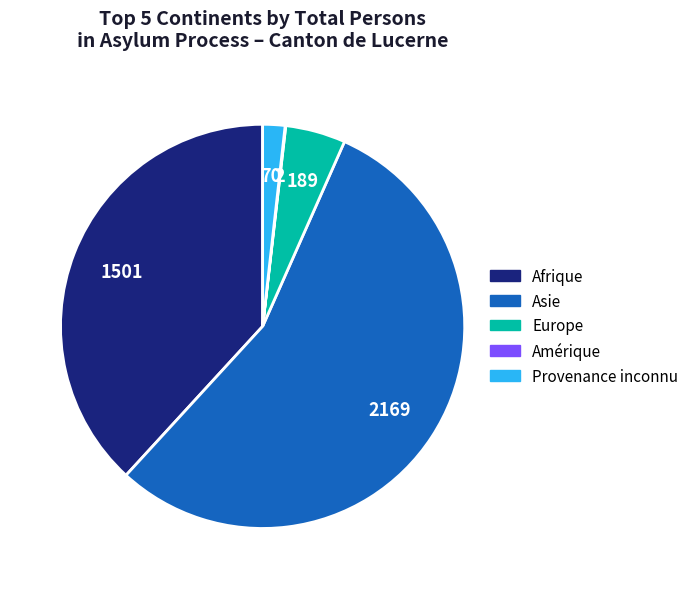

Which category accounts for the majority?

Asie